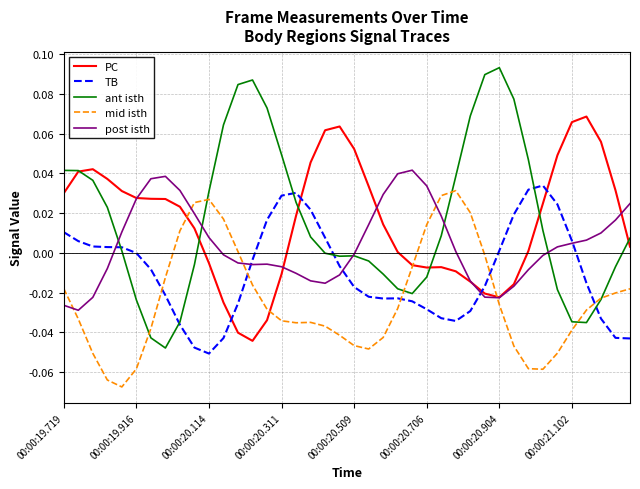

Which series has the largest range (max minus min)?

ant isth